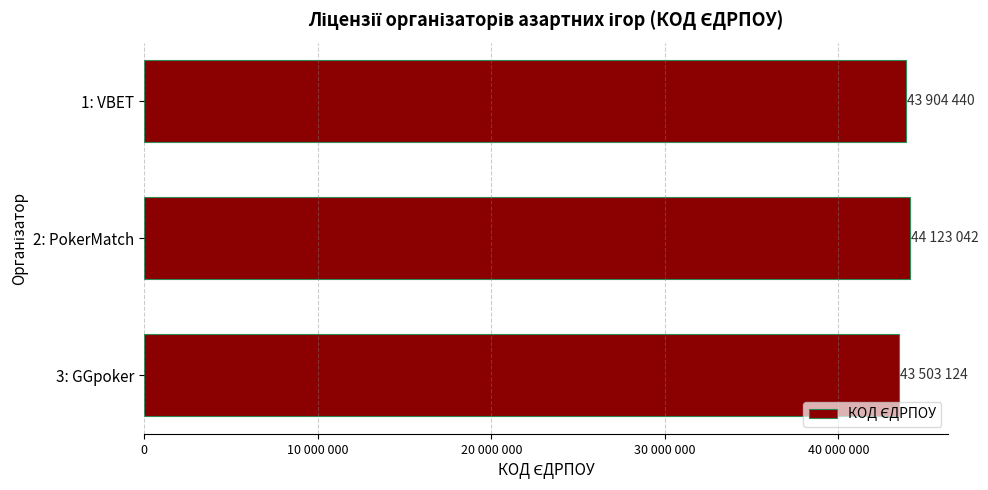

What is the average value?

43843535